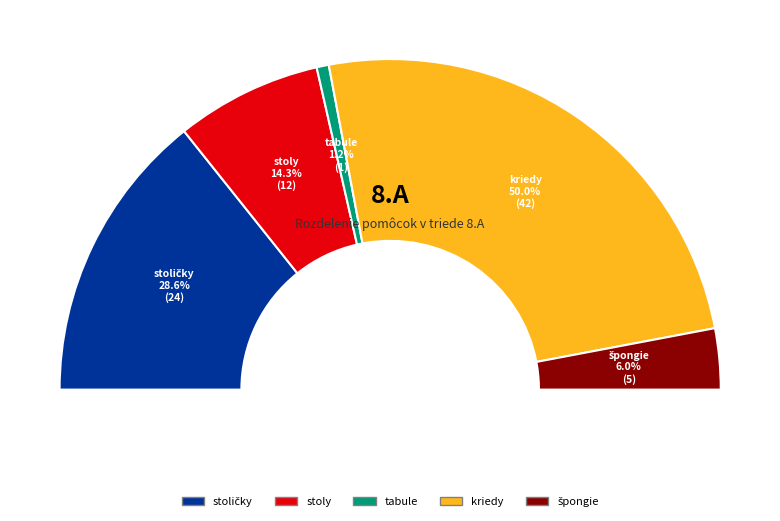

What is the largest slice in the pie chart?

kriedy